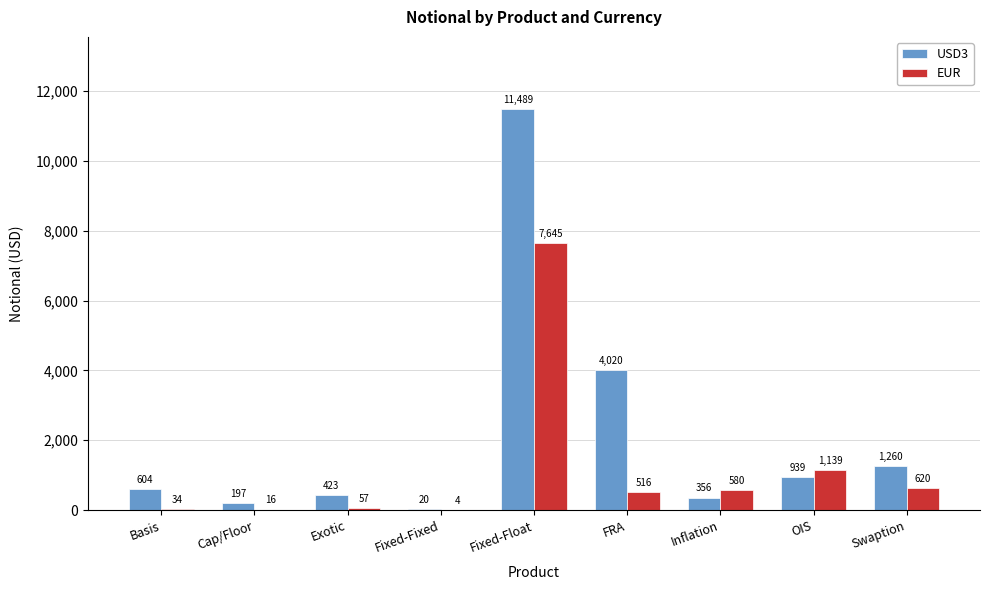

Reading left to right, list all the values displayed in this chart.

USD3: 604	197	423	20	11489	4020	356	939	1260
EUR: 34	16	57	4	7645	516	580	1139	620